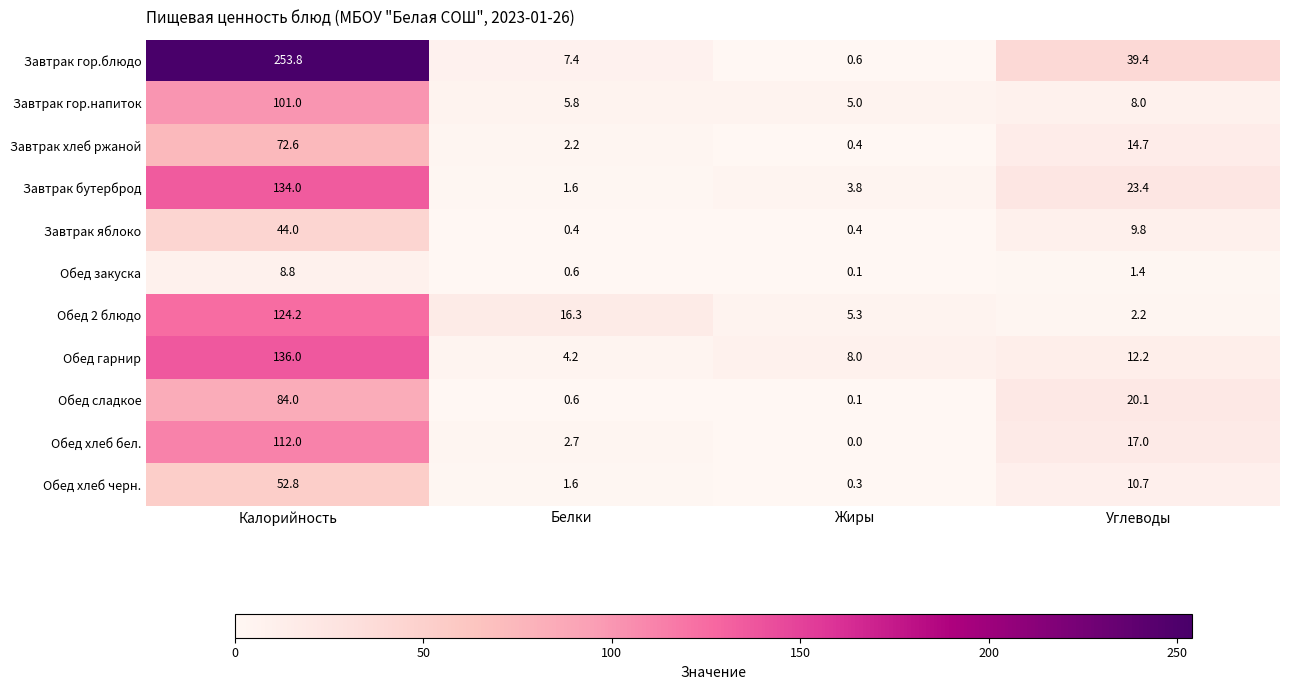

What is the average value of the Обед 2 блюдо series?

37.0